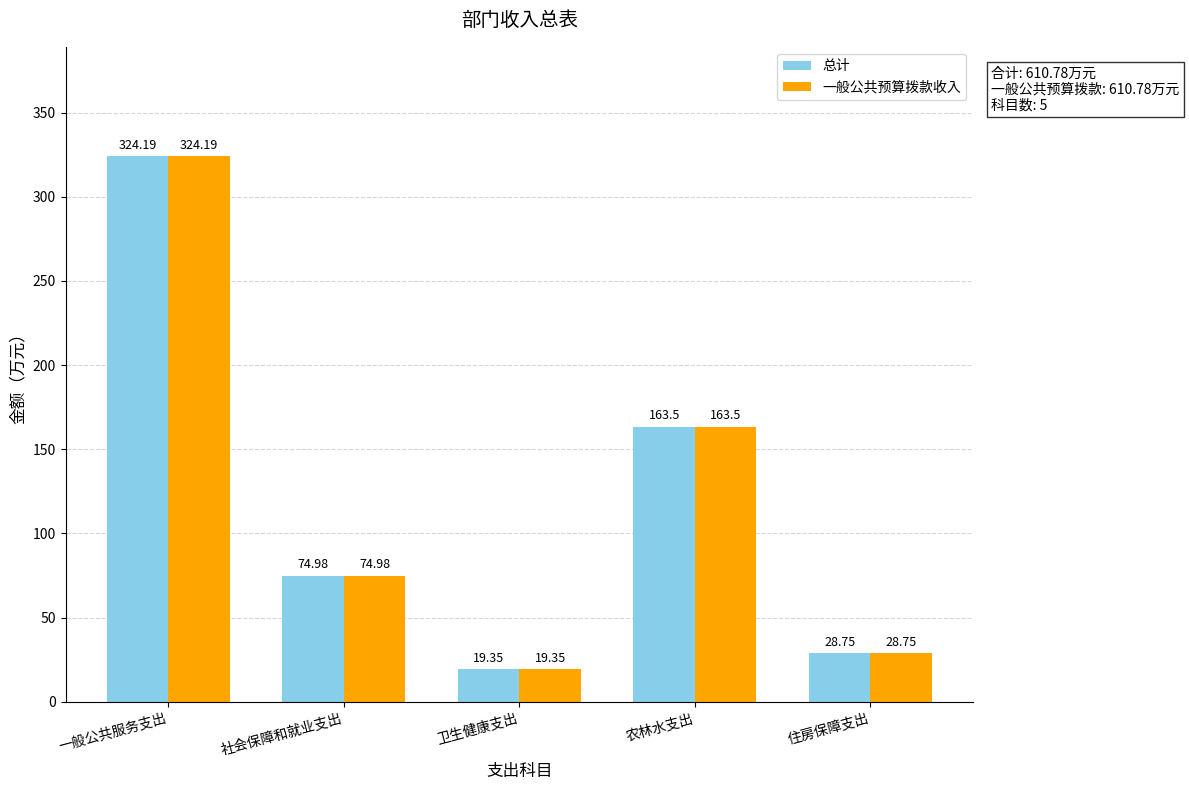

True or false: 一般公共预算拨款收入 has a value of 225.0 at 农林水支出.

False